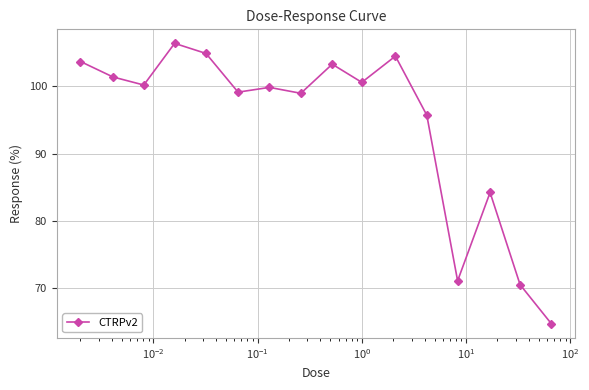

What is the greatest value displayed?

106.4